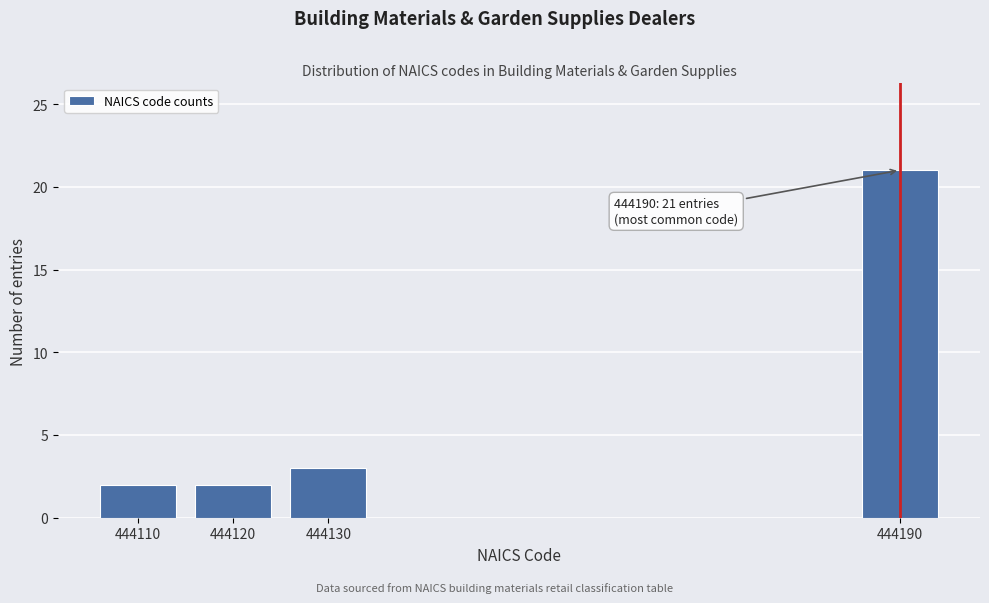

Reading left to right, what are all the values shown in this chart?

2	2	3	21